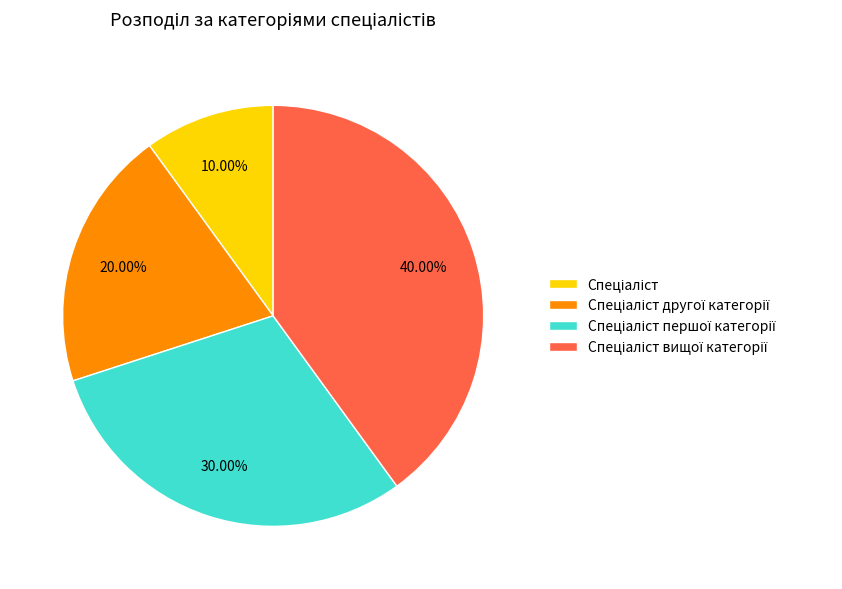

How many segments does this pie chart have?

4